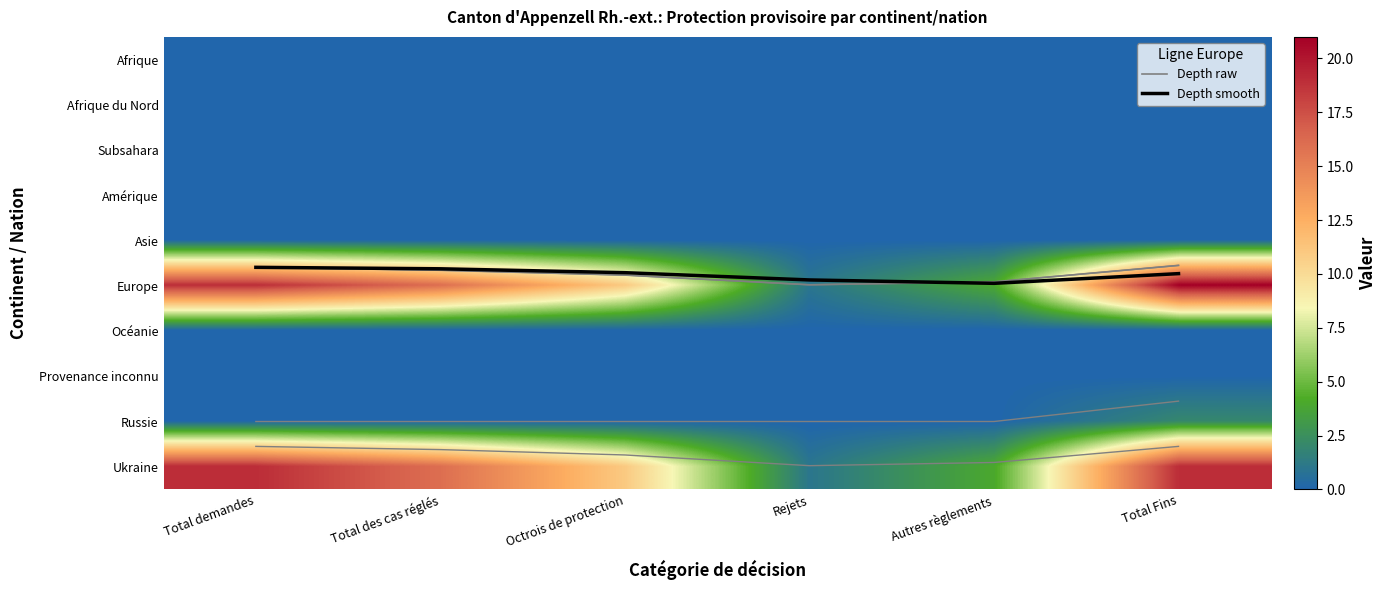

Which series has the largest total across all categories?

Europe